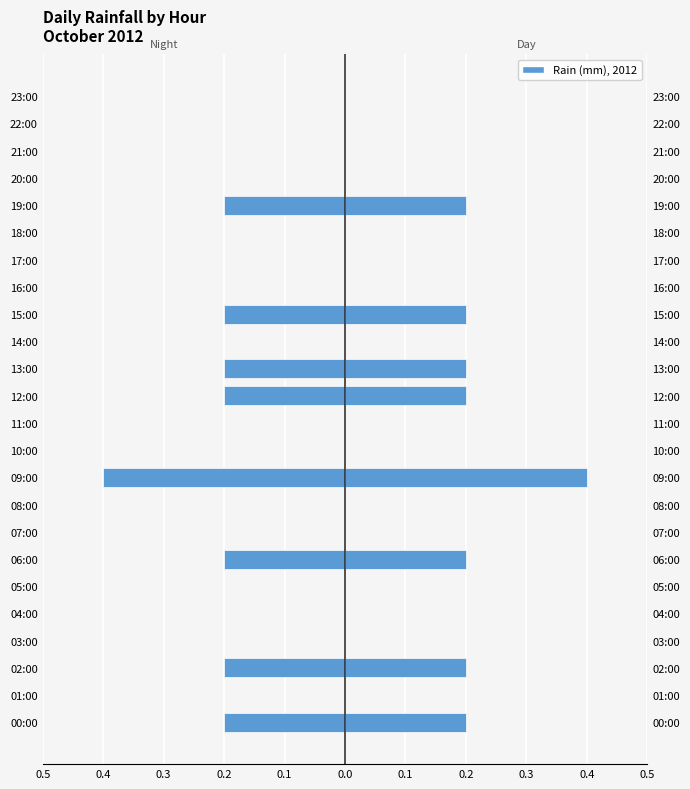

What is the maximum value for Rain (right)?

0.4